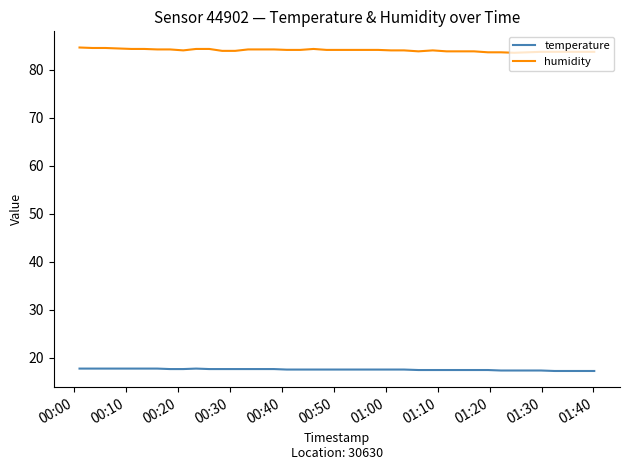

Rank the series by their maximum value, from highest to lowest.

humidity, temperature